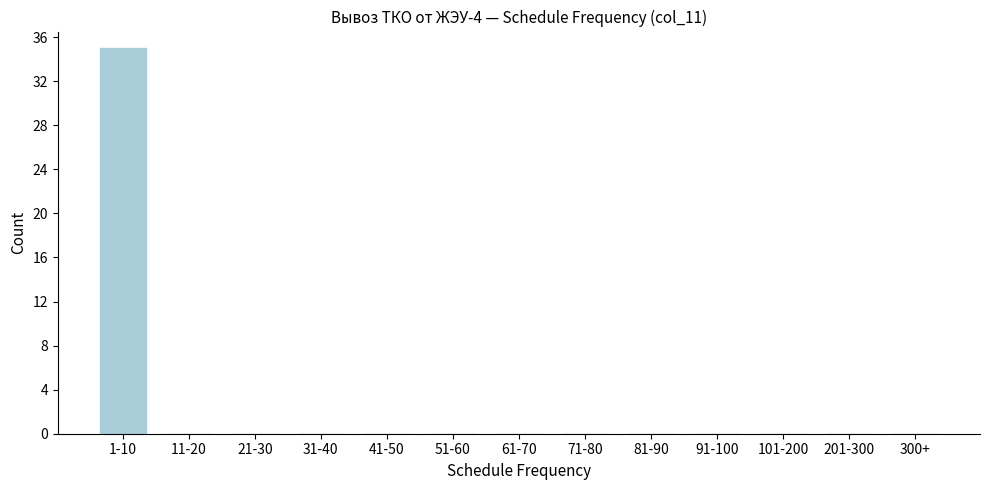

Reading right to left, transcribe all the data shown in this chart.

300+=0	201-300=0	101-200=0	91-100=0	81-90=0	71-80=0	61-70=0	51-60=0	41-50=0	31-40=0	21-30=0	11-20=0	1-10=35